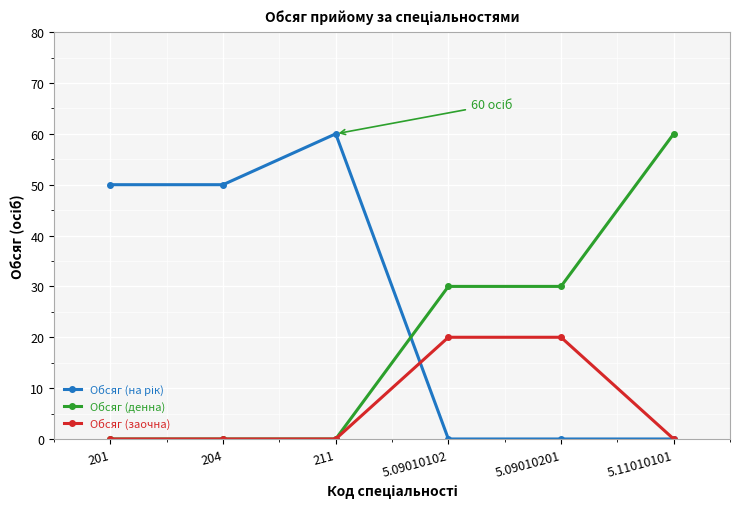

True or false: Обсяг (заочна) has more than 2 interior local peaks.

False